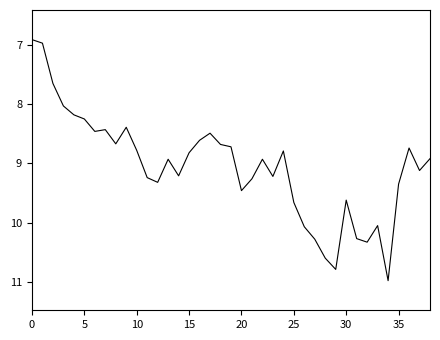

What is the maximum value shown in the chart?

11.0